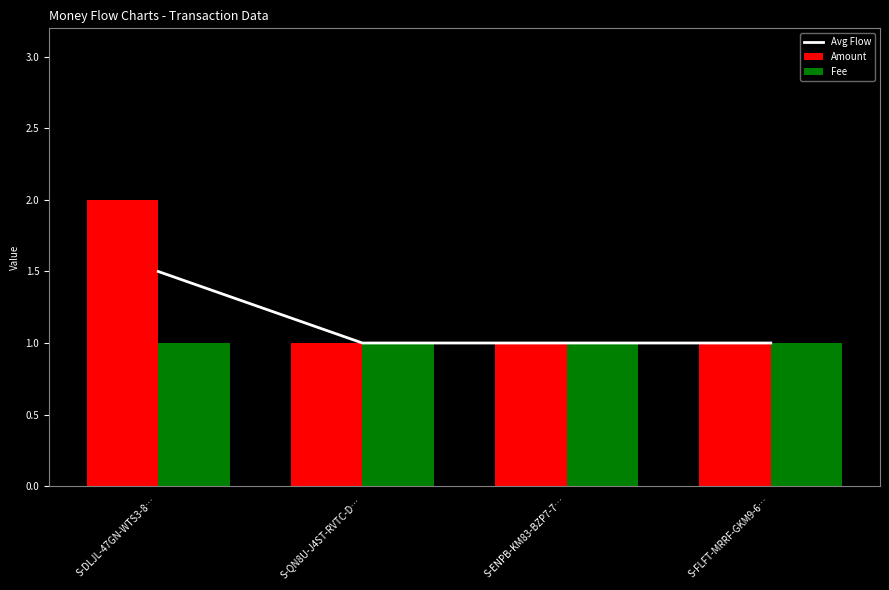

What is the value of the Avg Flow bar at the 4th from the left?

1.0